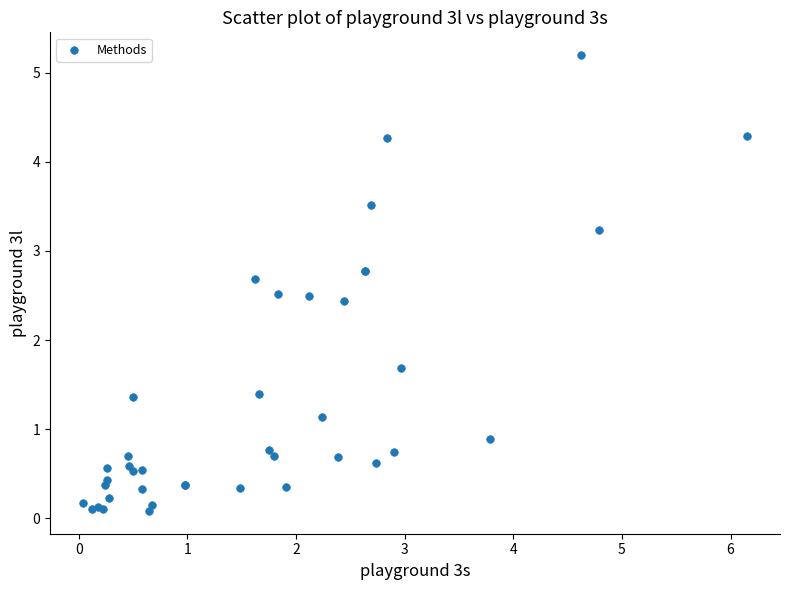

What Y value in the scatter plot is closest to 2?

1.7